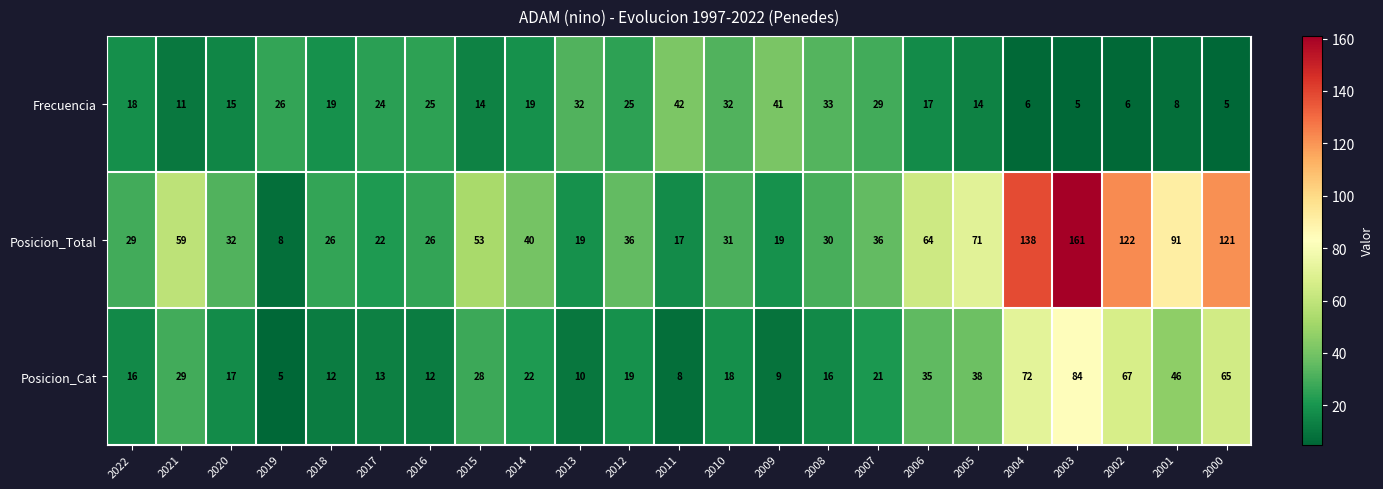

What is the difference between the maximum and minimum values in the Posicion_Total series?

153